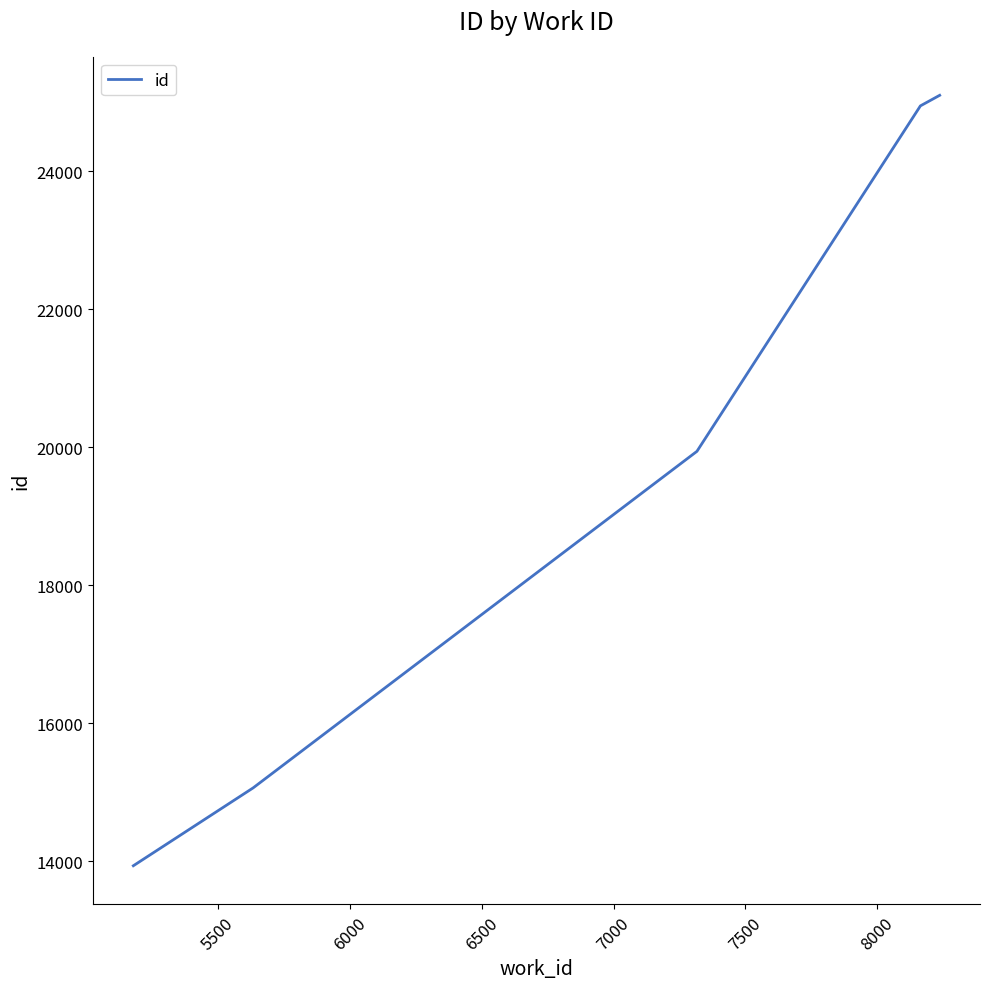

True or false: the data has more than 2 interior local peaks.

False